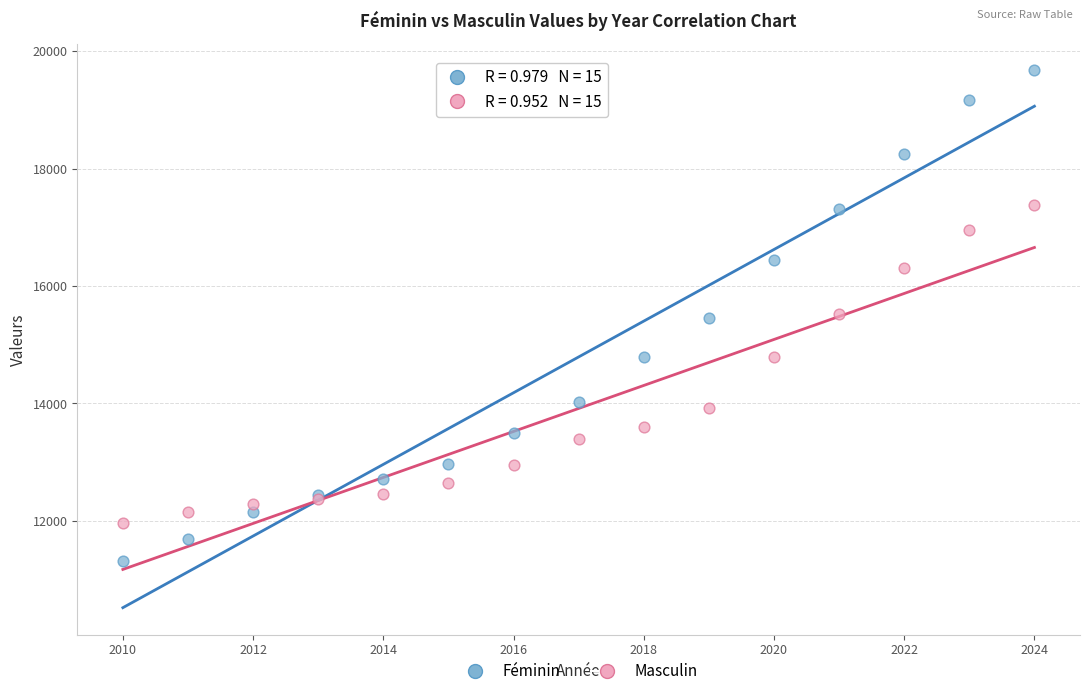

Which series reaches the minimum Y coordinate?

Féminin